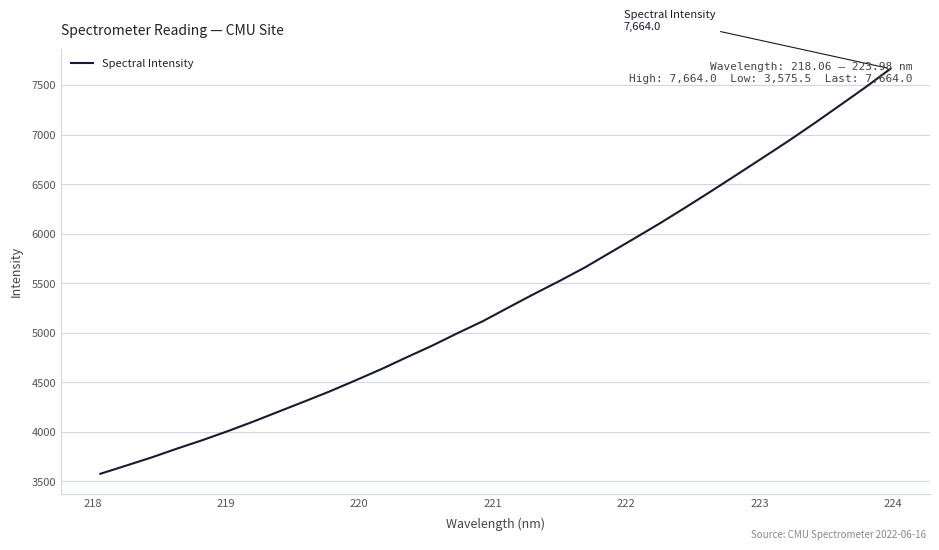

Reading left to right, transcribe all the data shown in this chart.

3575.5	3657.1	3739.6	3829.1	3914.8	4006.3	4102.9	4204.4	4305.4	4408.1	4518.0	4630.3	4750.2	4867.9	4994.6	5116.5	5254.0	5389.9	5521.3	5658.1	5809.2	5959.9	6112.7	6272.3	6434.9	6601.0	6768.3	6936.6	7112.0	7292.4	7474.1	7664.0